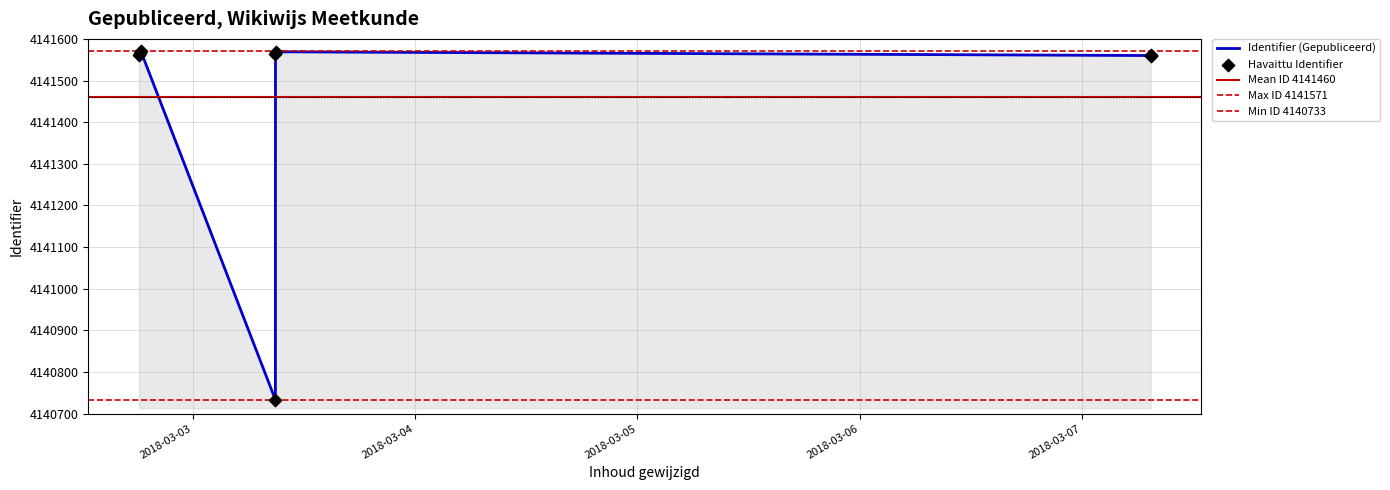

Approximately how many times larger is the value at 2018-03-03 08:55:53 compared to 2018-03-03 08:54:05?

1.0